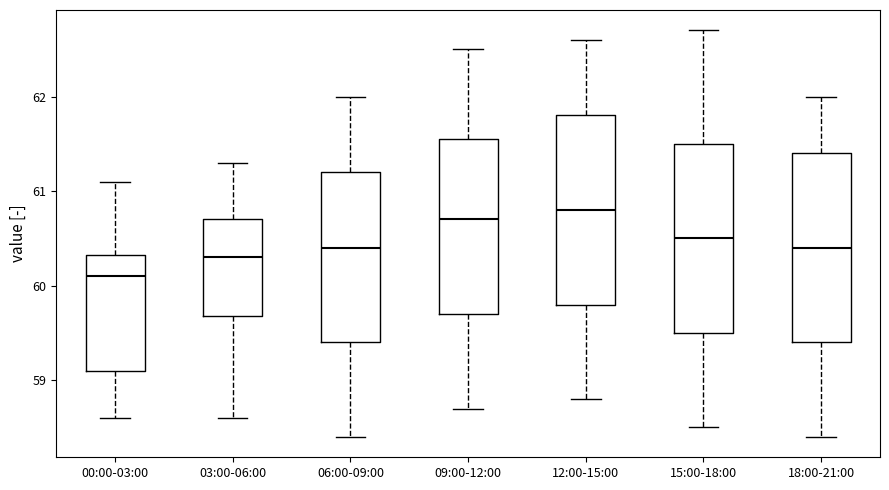

Reading left to right, transcribe this box plot: for each box, give where its median line is, the range the box spans, and where its two whiskers end, as read against the y-axis. The values are not printed on the chart, so give them approximately, as read against the axis.

00:00-03:00: median 60.1, box 59.1 to 60.3, whiskers 58.6 to 61.1
03:00-06:00: median 60.3, box 59.7 to 60.7, whiskers 58.6 to 61.3
06:00-09:00: median 60.4, box 59.4 to 61.2, whiskers 58.4 to 62.0
09:00-12:00: median 60.7, box 59.7 to 61.6, whiskers 58.7 to 62.5
12:00-15:00: median 60.8, box 59.8 to 61.8, whiskers 58.8 to 62.6
15:00-18:00: median 60.5, box 59.5 to 61.5, whiskers 58.5 to 62.7
18:00-21:00: median 60.4, box 59.4 to 61.4, whiskers 58.4 to 62.0